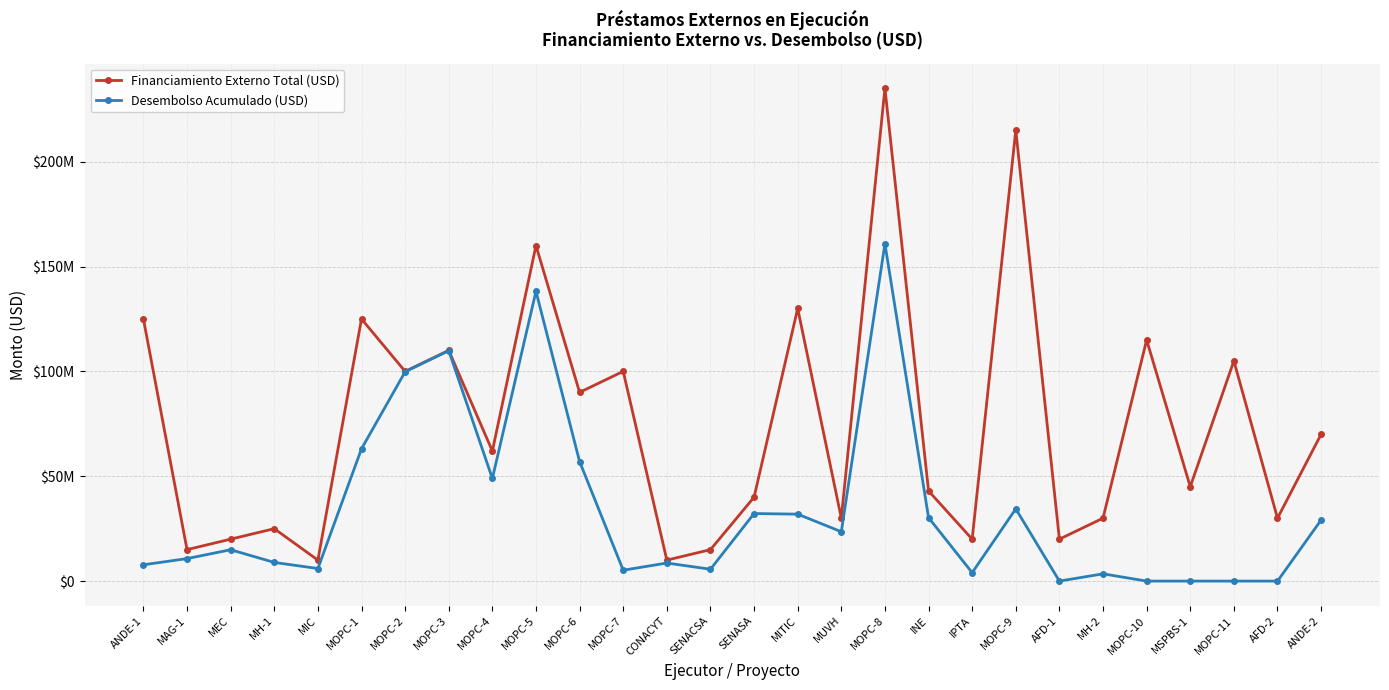

What is the highest value of the Desembolso Acumulado (USD) series?

160858262.4